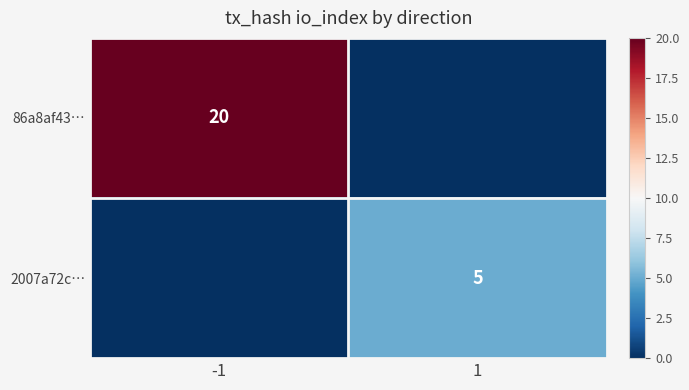

Is the value of 86a8af43… at -1 greater than the value of 2007a72c… at 1?

Yes